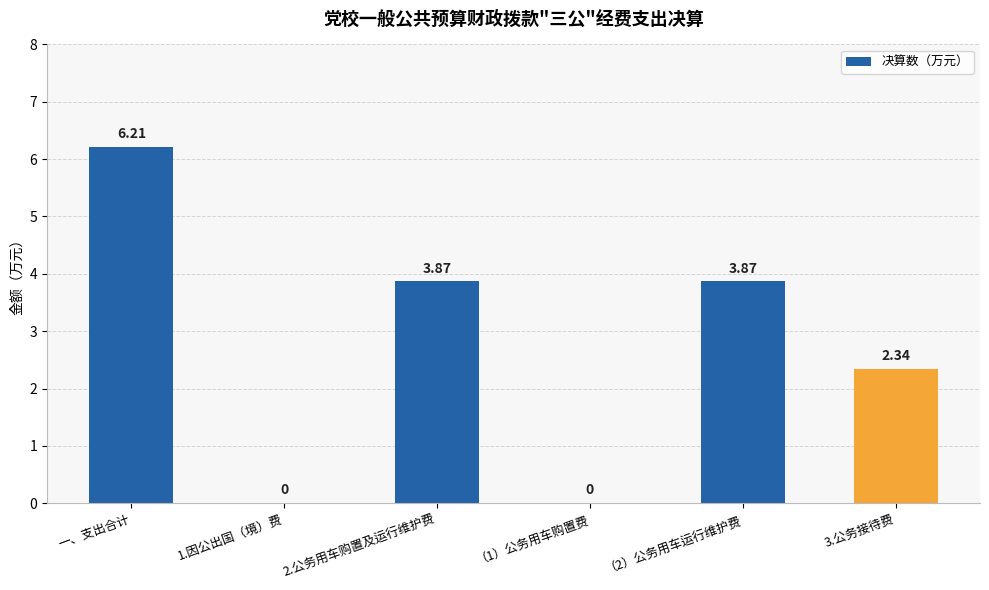

What is the sum of all values?

16.3